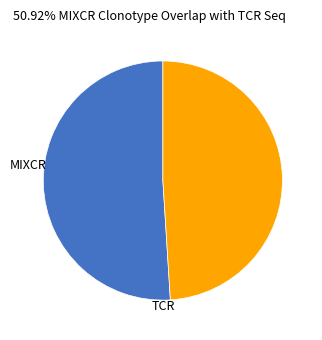

What is the majority slice?

MIXCR